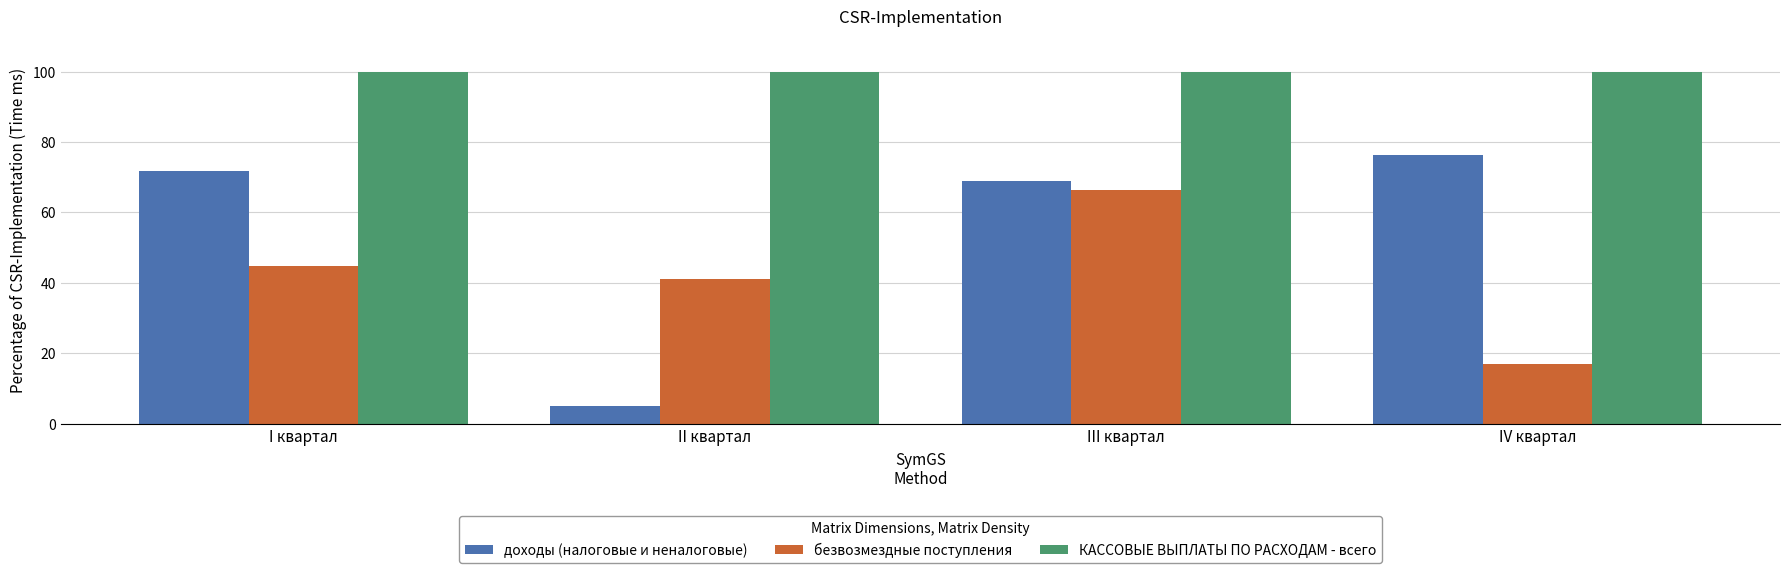

Which series has the widest spread of values?

доходы (налоговые и неналоговые)